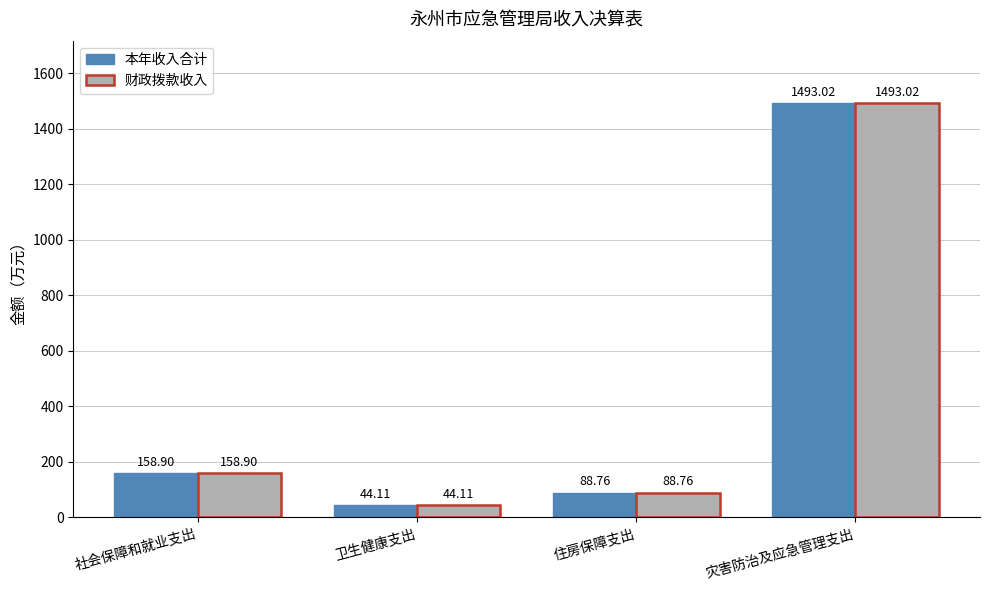

What is the difference between the maximum and minimum values in the 财政拨款收入 series?

1448.9